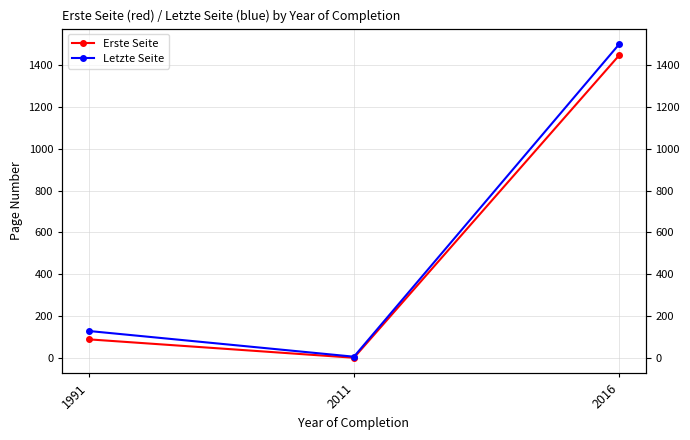

Which category has the lowest value in the Erste Seite series?

2011